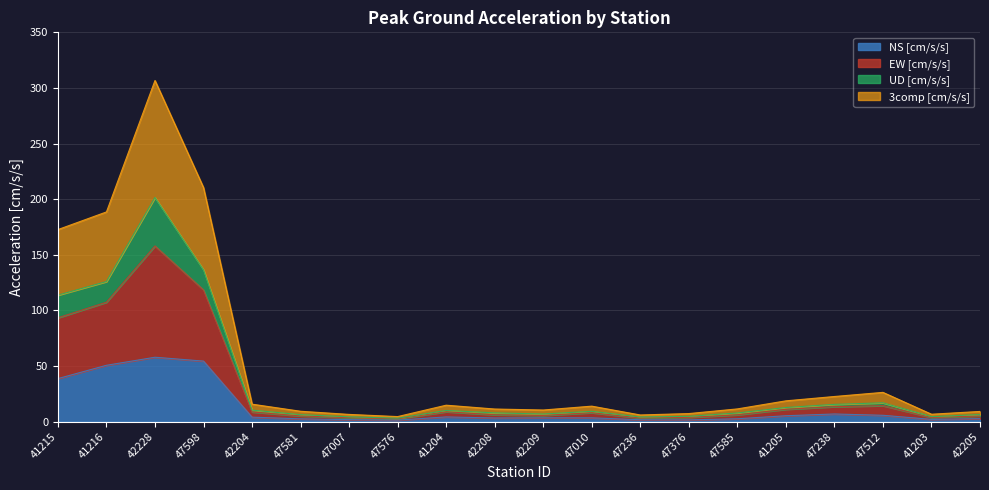

Which series changed the most between 47376 and 47238?

EW [cm/s/s]